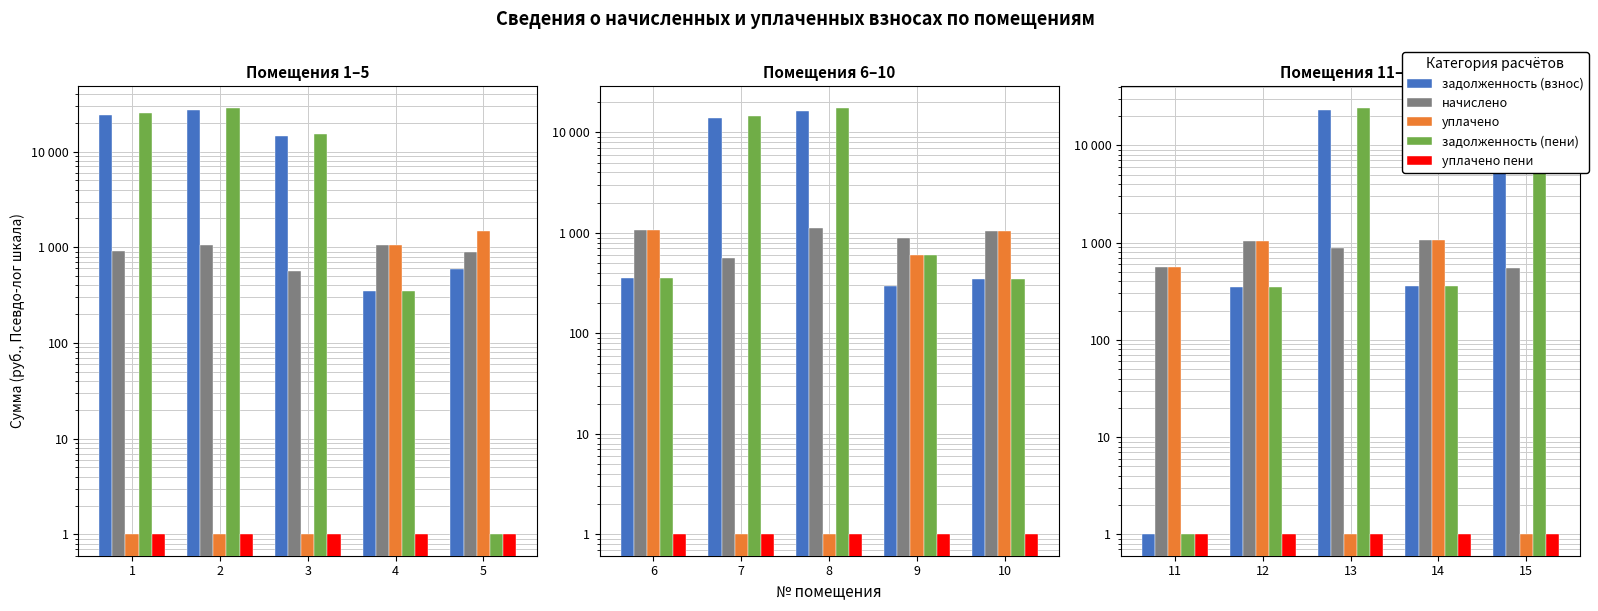

How many series are shown in this chart?

5